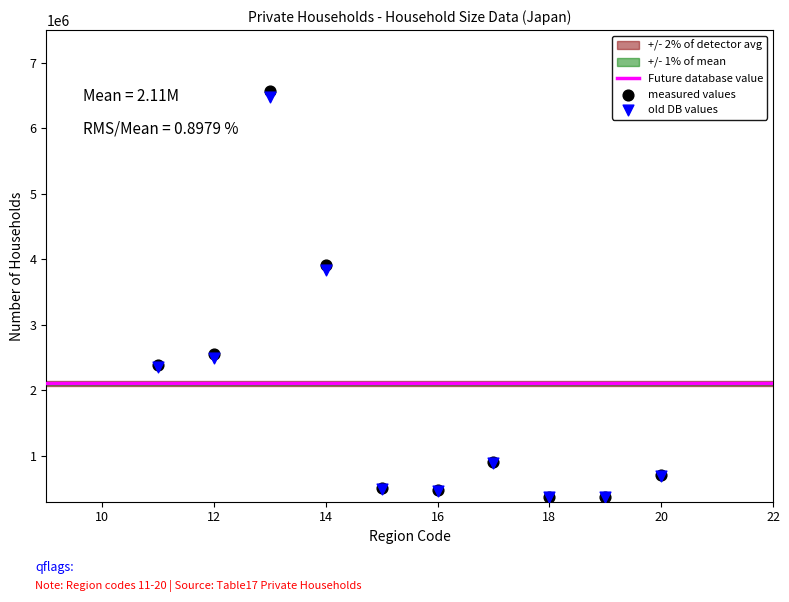

Which series reaches the maximum Y coordinate?

measured values